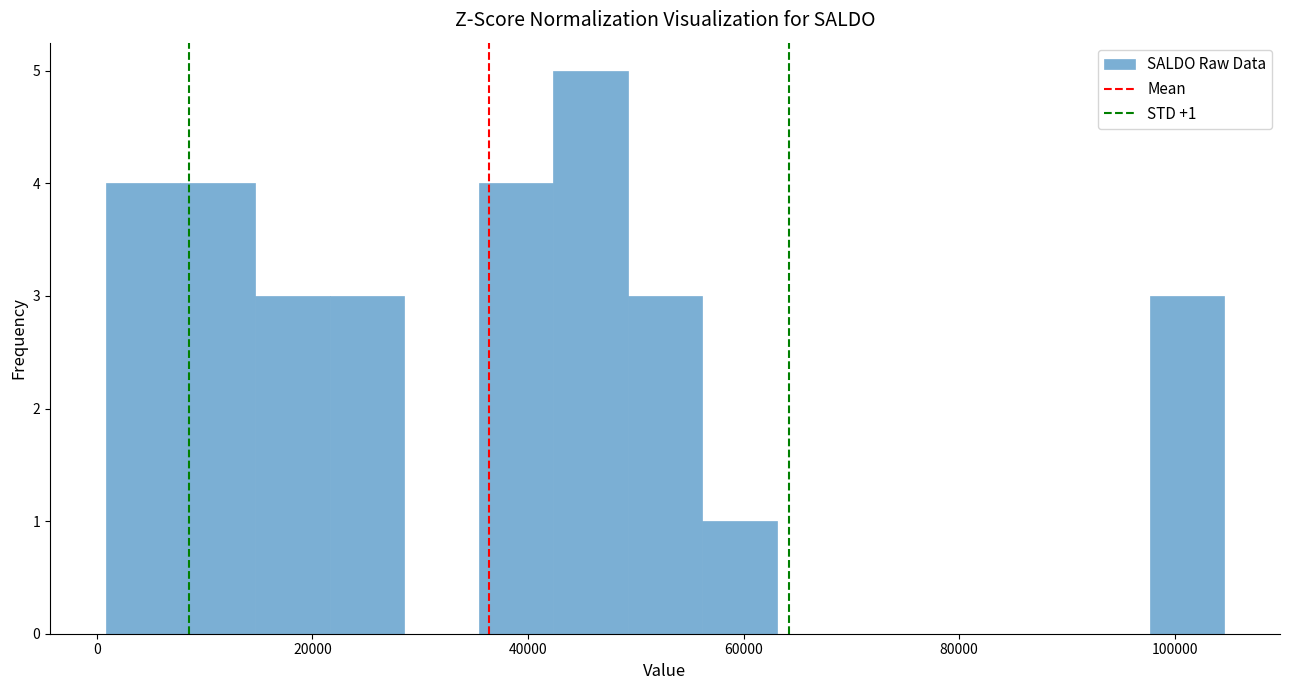

Read against the x-axis, roughly where is the centre of the tallest bar?

46000